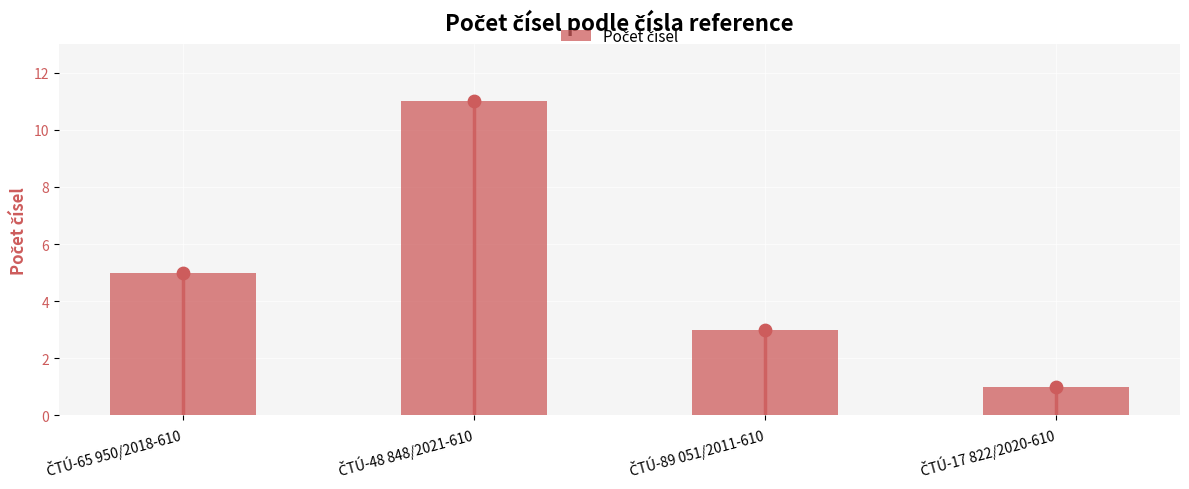

What is the ratio of the value at ČTÚ-89 051/2011-610 to the value at ČTÚ-17 822/2020-610?

3.0